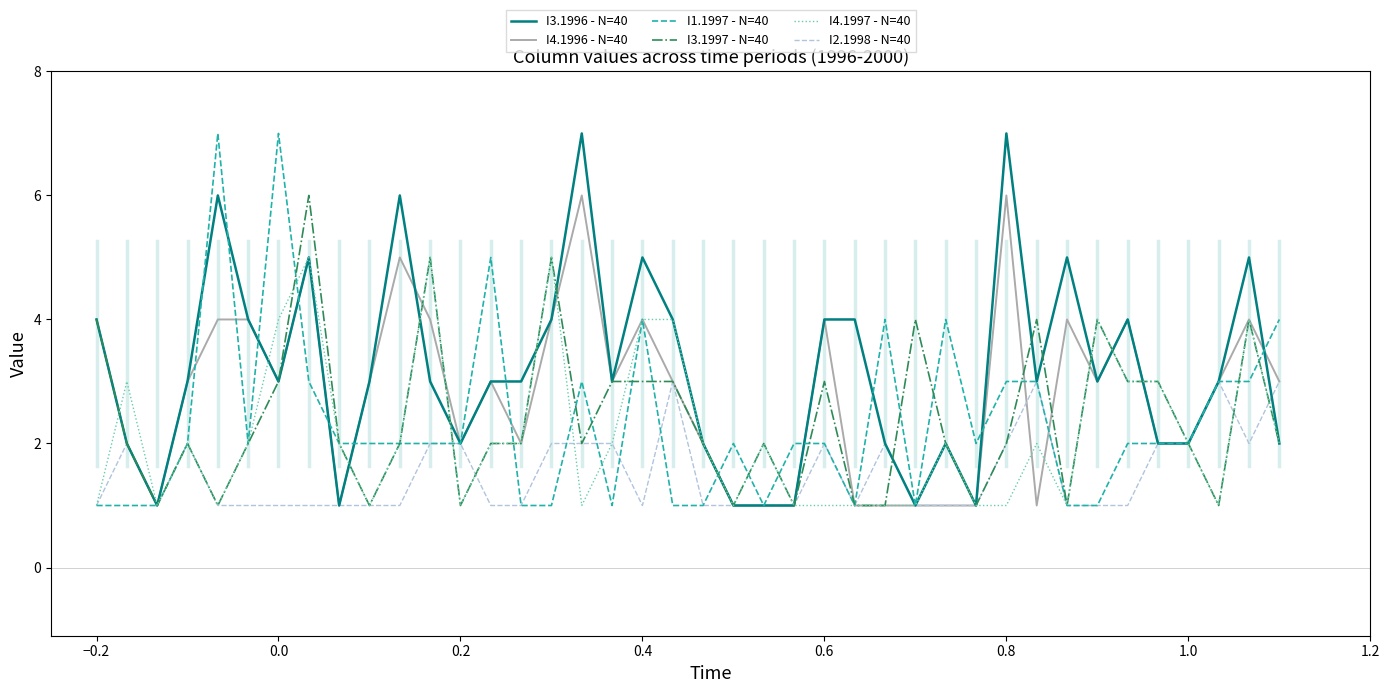

What is the greatest value displayed?

7